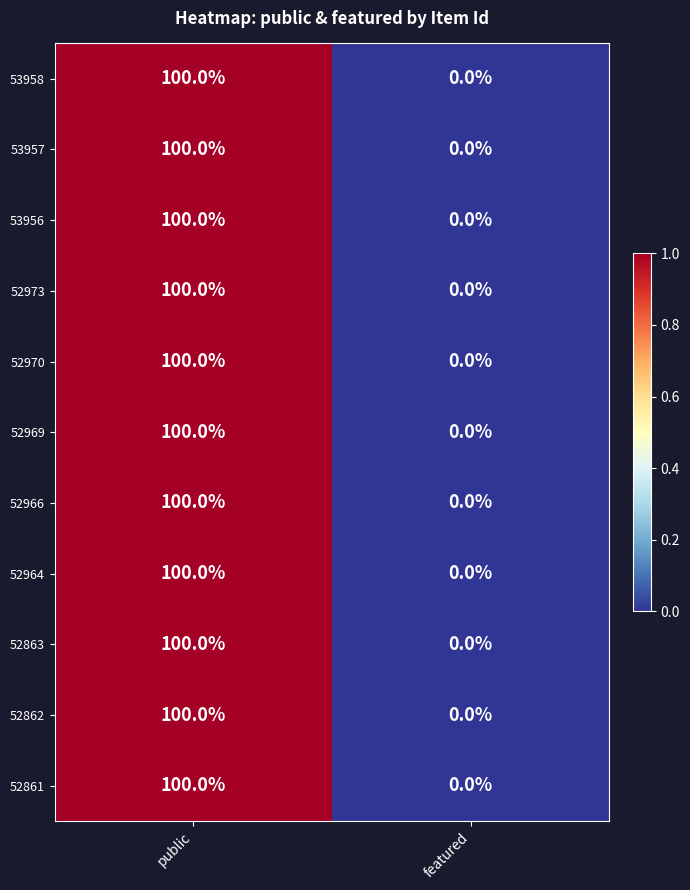

The 52862 series shows 0 at featured. True or false?

True